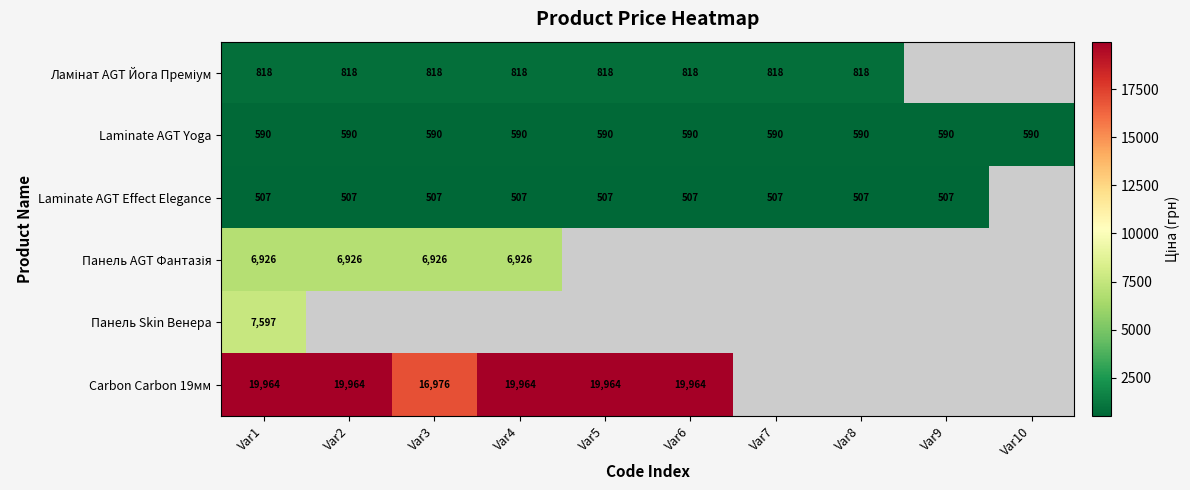

Is it true that Laminate AGT Effect Elegance equals 771 at Var8?

False